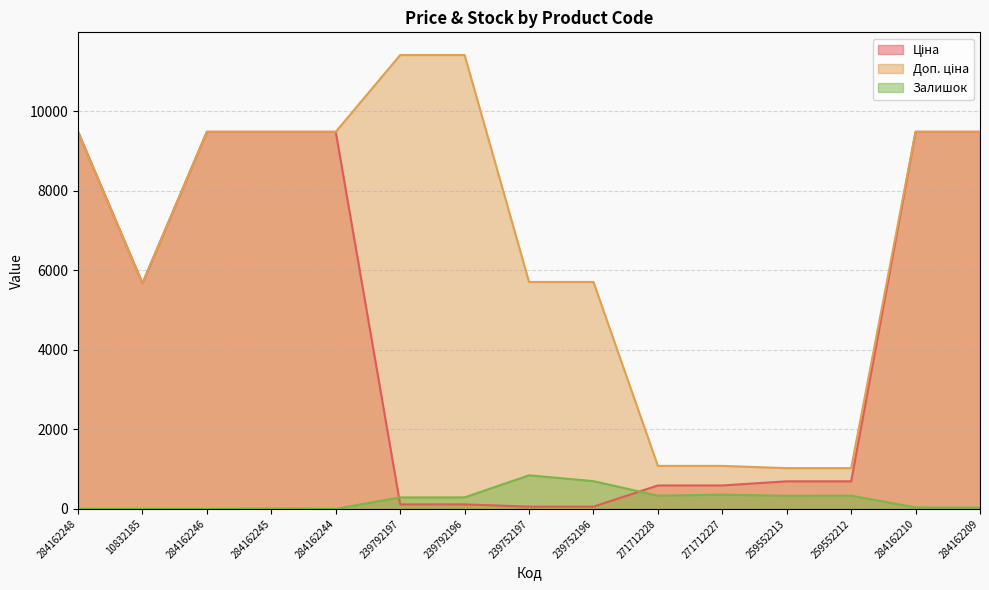

Does the chart display data point markers on the line(s)?

No